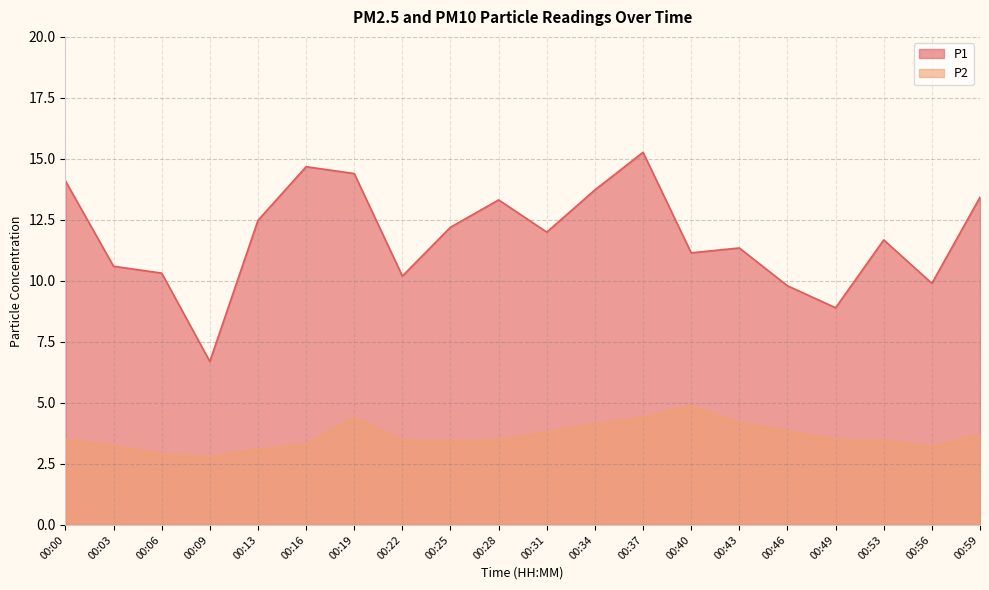

What is the maximum value shown in the chart?

15.3